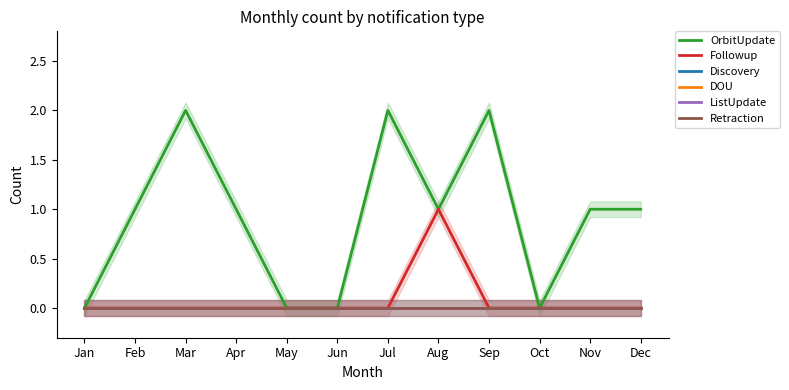

Reading left to right, transcribe all the data shown in this chart.

OrbitUpdate: Jan=0	Feb=1	Mar=2	Apr=1	May=0	Jun=0	Jul=2	Aug=1	Sep=2	Oct=0	Nov=1	Dec=1
Followup: Jan=0	Feb=0	Mar=0	Apr=0	May=0	Jun=0	Jul=0	Aug=1	Sep=0	Oct=0	Nov=0	Dec=0
Discovery: Jan=0	Feb=0	Mar=0	Apr=0	May=0	Jun=0	Jul=0	Aug=0	Sep=0	Oct=0	Nov=0	Dec=0
DOU: Jan=0	Feb=0	Mar=0	Apr=0	May=0	Jun=0	Jul=0	Aug=0	Sep=0	Oct=0	Nov=0	Dec=0
ListUpdate: Jan=0	Feb=0	Mar=0	Apr=0	May=0	Jun=0	Jul=0	Aug=0	Sep=0	Oct=0	Nov=0	Dec=0
Retraction: Jan=0	Feb=0	Mar=0	Apr=0	May=0	Jun=0	Jul=0	Aug=0	Sep=0	Oct=0	Nov=0	Dec=0